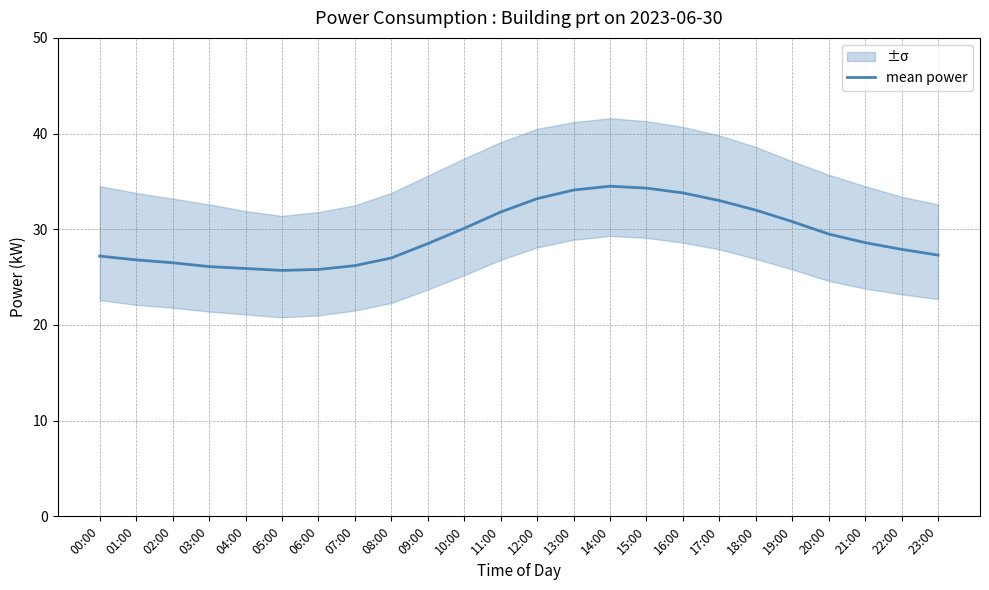

What is the greatest value displayed?

34.5